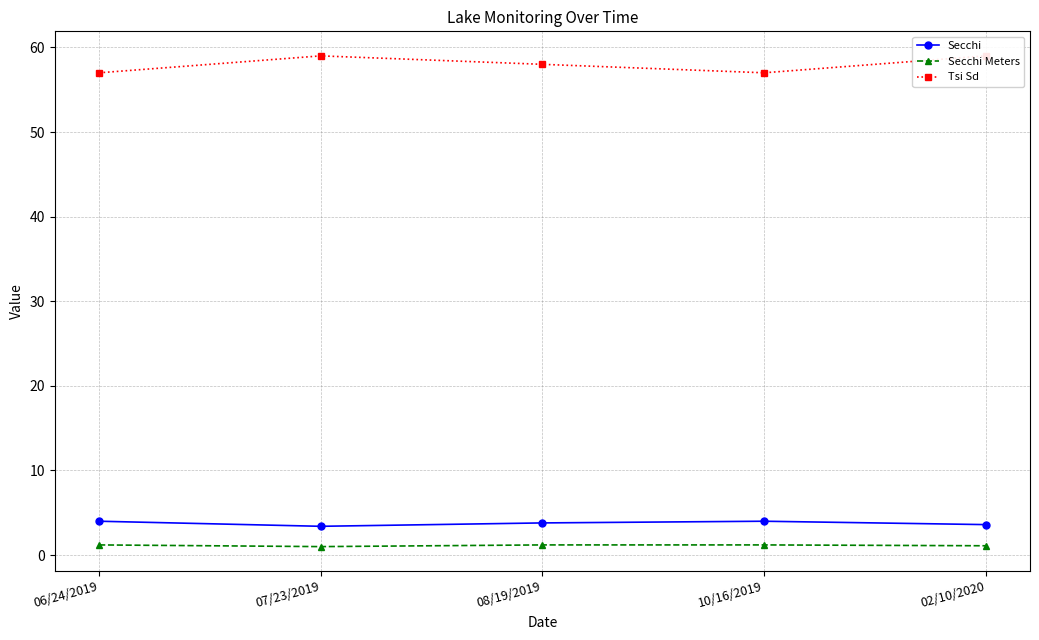

What is the difference between the Secchi Meters values at 07/23/2019 and 10/16/2019?

0.2